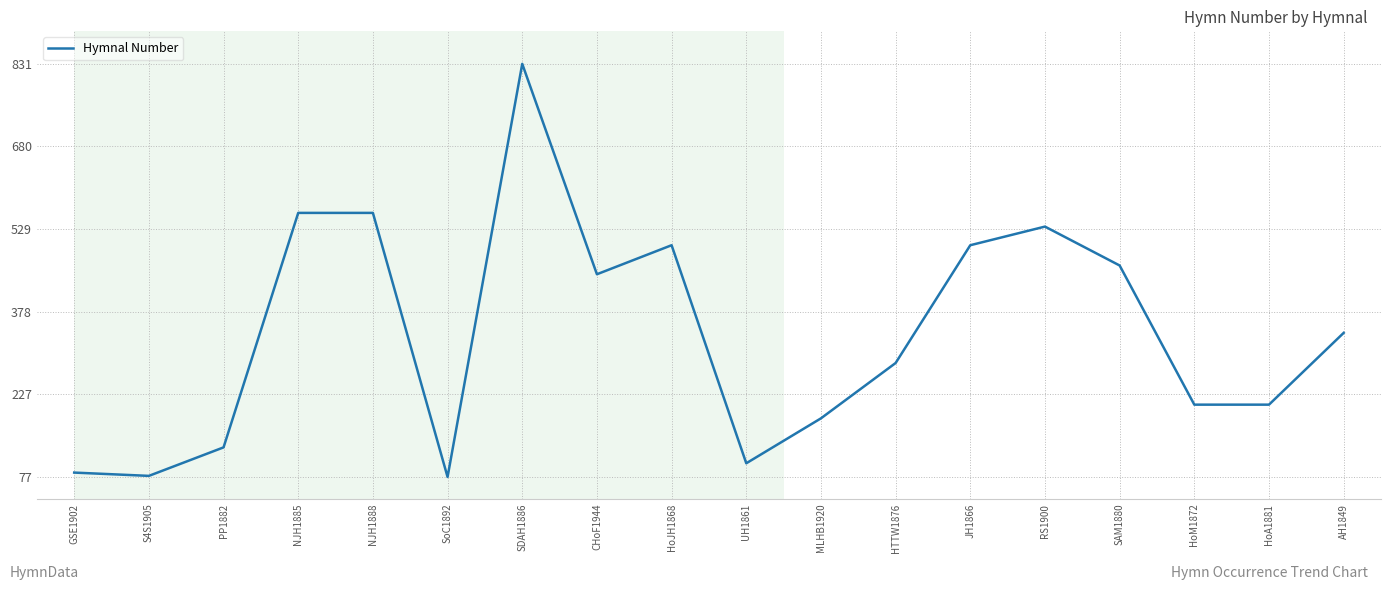

The chart shows a value of 199 at HTTW1876. True or false?

False